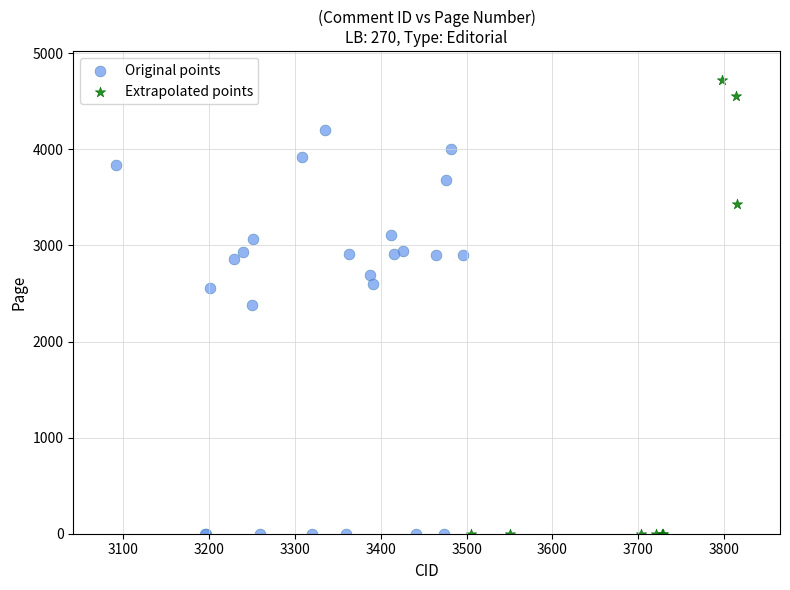

What are all the series names shown in the legend?

Original points, Extrapolated points